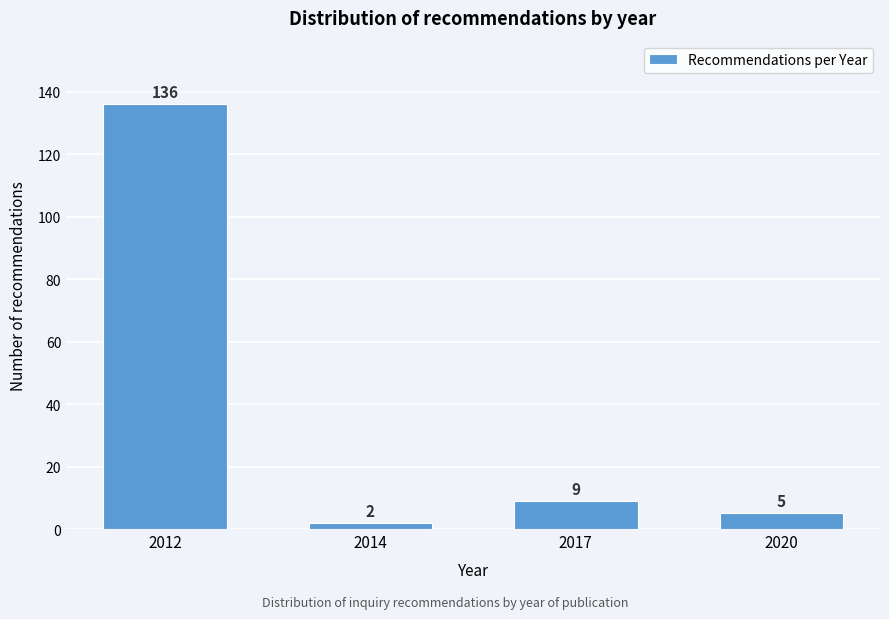

Reading left to right, list all the values displayed in this chart.

2012=136	2014=2	2017=9	2020=5